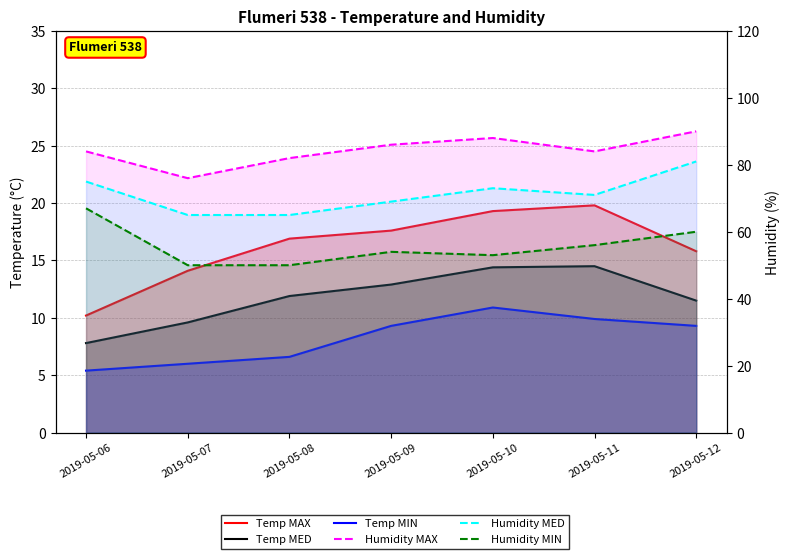

At 2019-05-11, list the series in order from largest to smallest.

Humidity MAX, Humidity MED, Humidity MIN, Temp MAX, Temp MED, Temp MIN